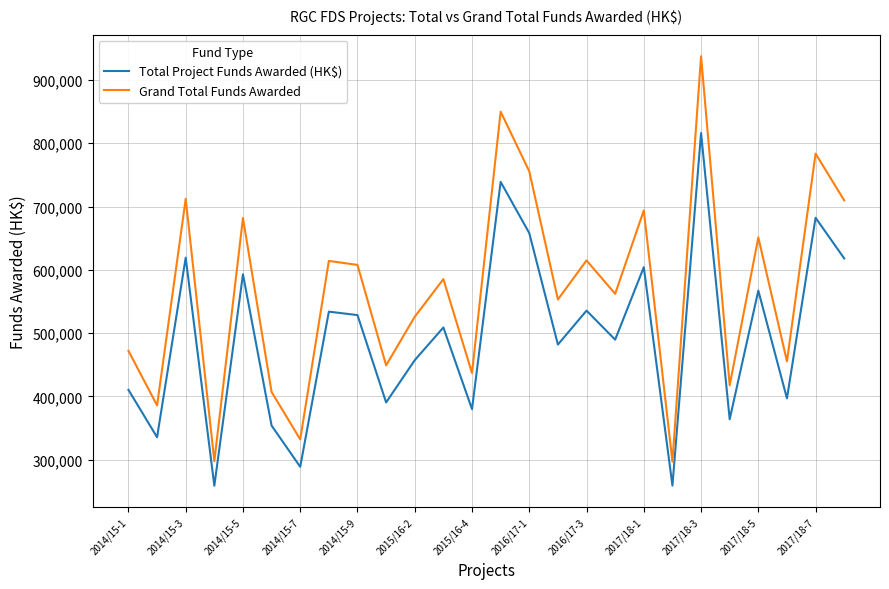

Which series has the largest total across all categories?

Grand Total Funds Awarded